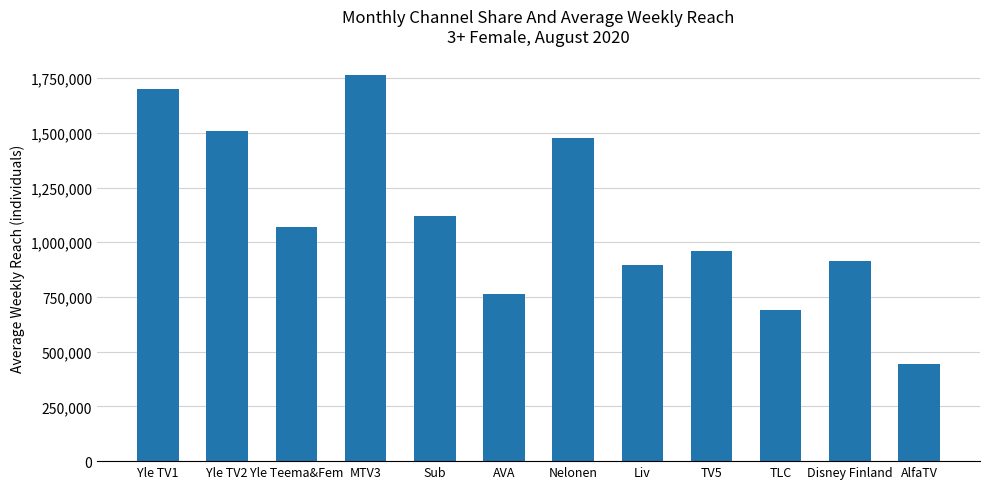

Reading left to right, transcribe all the data shown in this chart.

1702000	1509000	1069000	1765000	1119000	764000	1475000	895000	961000	692000	916000	444000